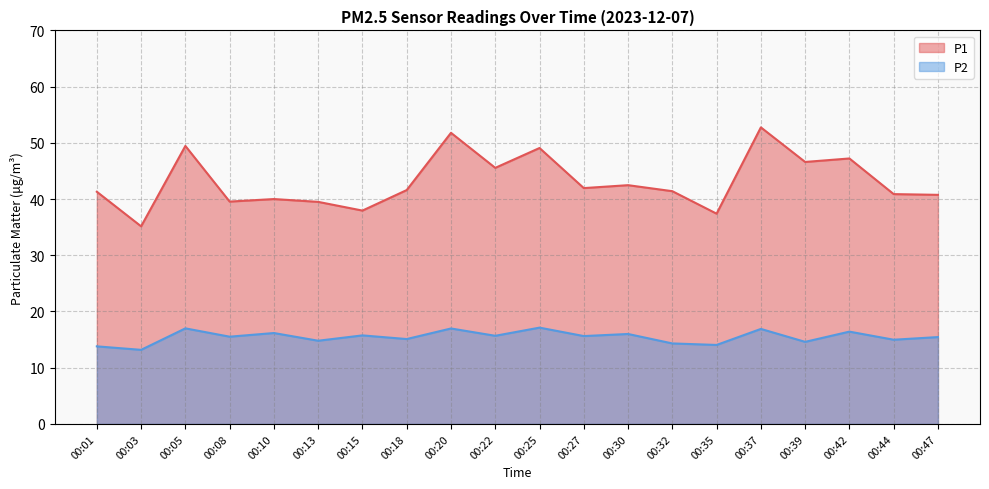

Between 00:22 and 00:13, which is larger?

00:22